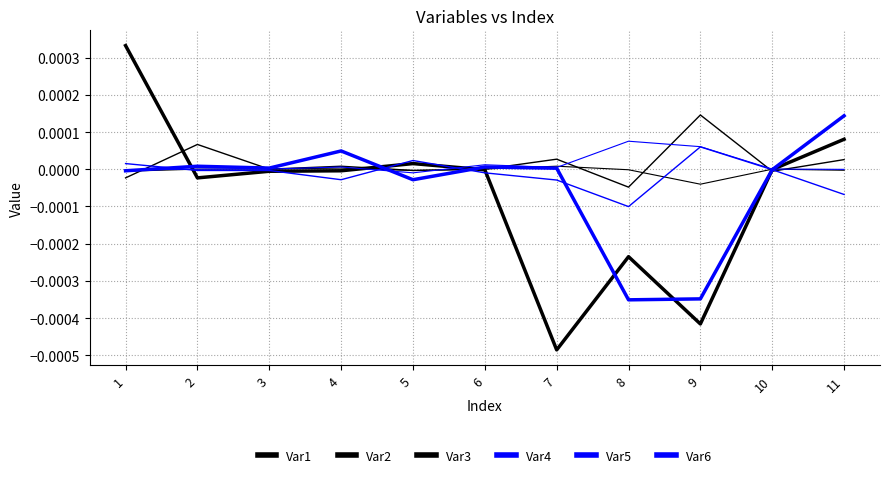

How many lines are shown in the chart?

6